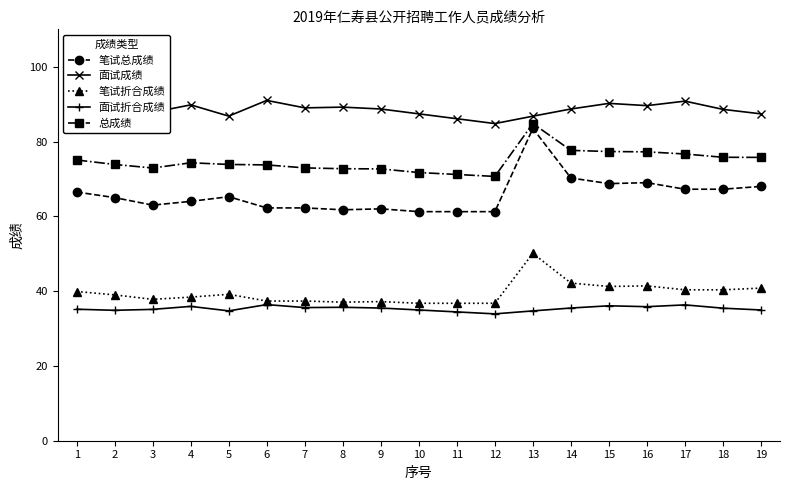

How many lines are shown in the chart?

5